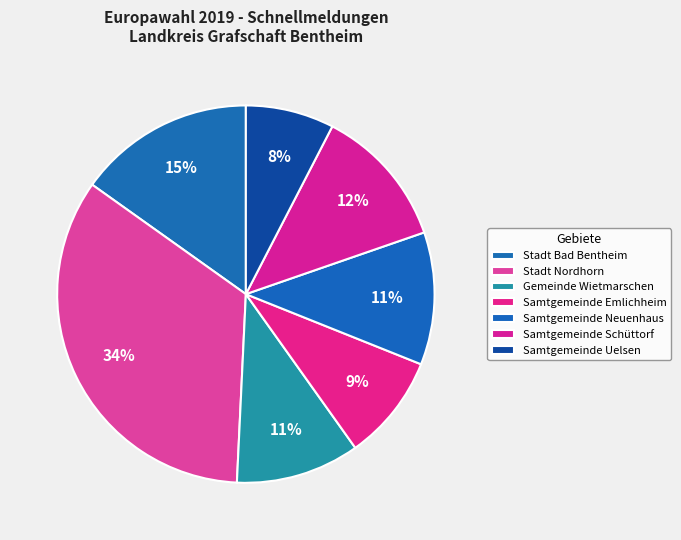

How many segments does this pie chart have?

7